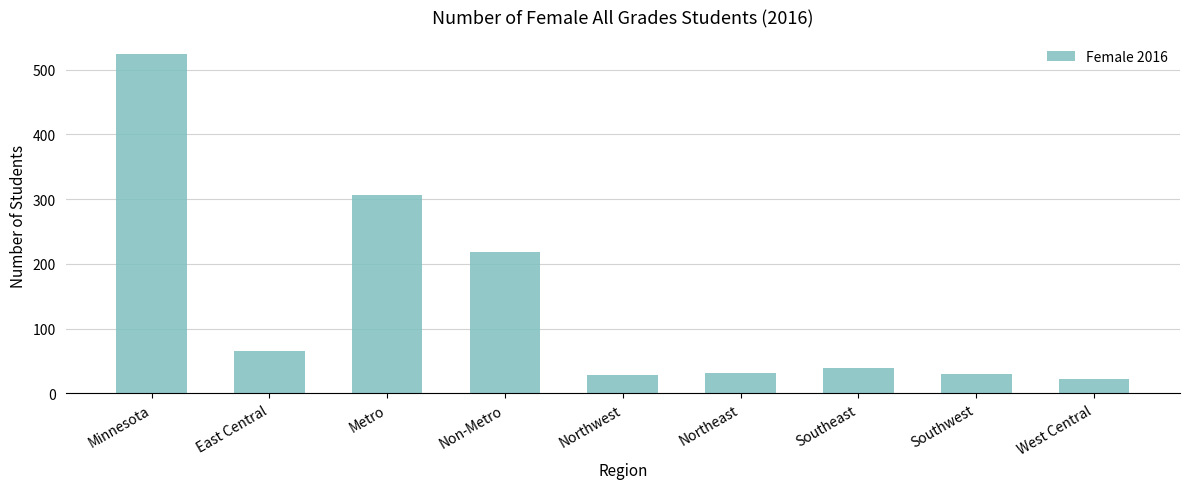

Where is the data nearest to the value 273?

Metro